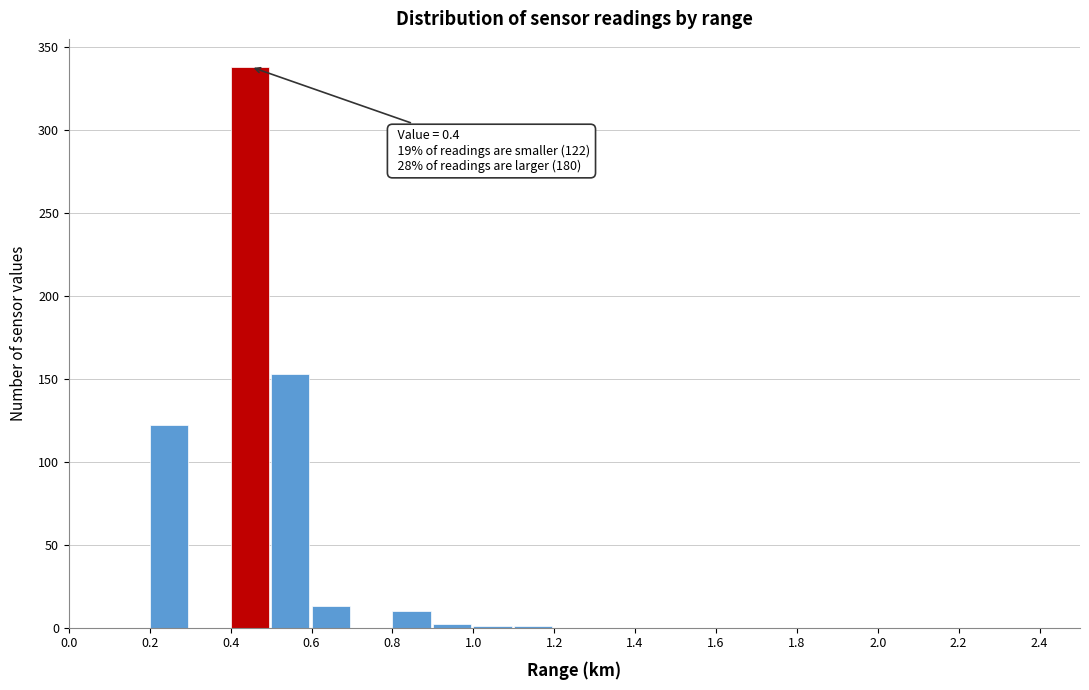

Which range on the x-axis has the tallest bar?

0.4 to 0.5